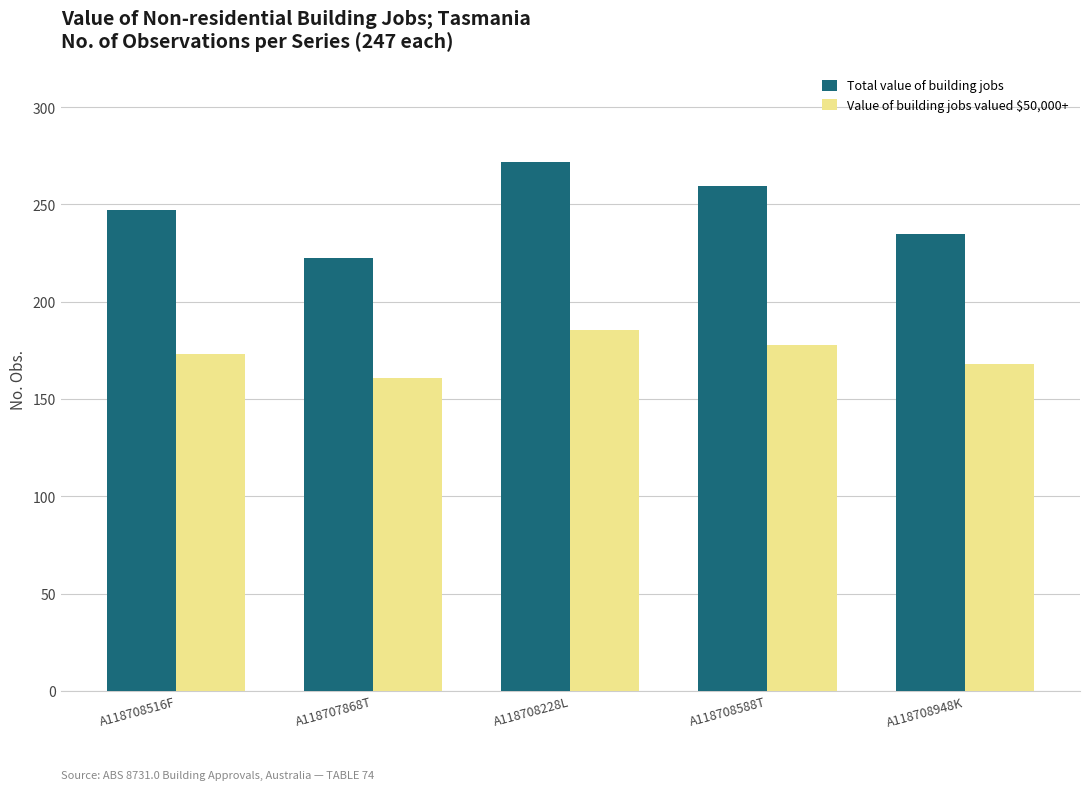

What are all the series names shown in the legend?

Total value of building jobs, Value of building jobs valued $50,000+